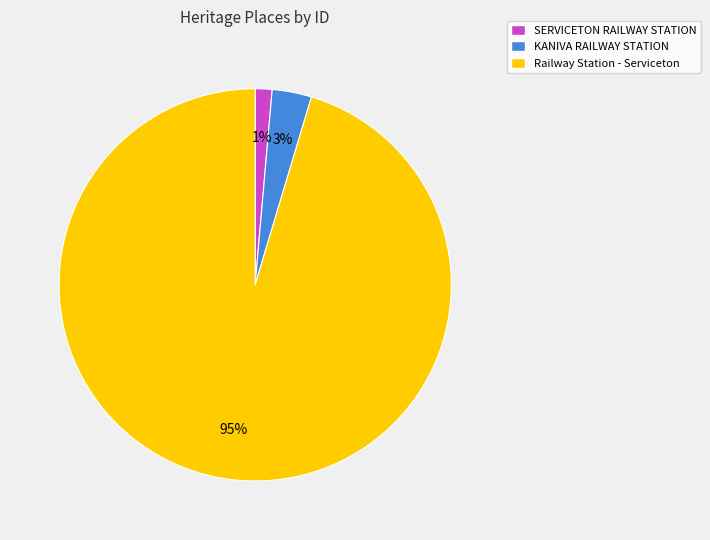

Which slice is the smallest?

SERVICETON RAILWAY STATION